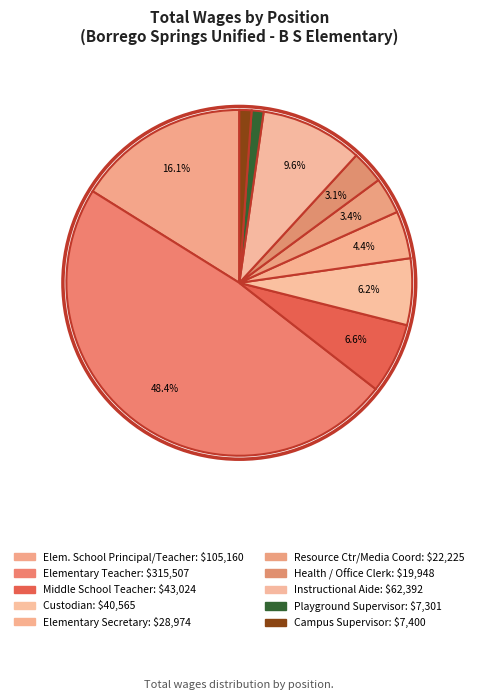

How many segments does this pie chart have?

10